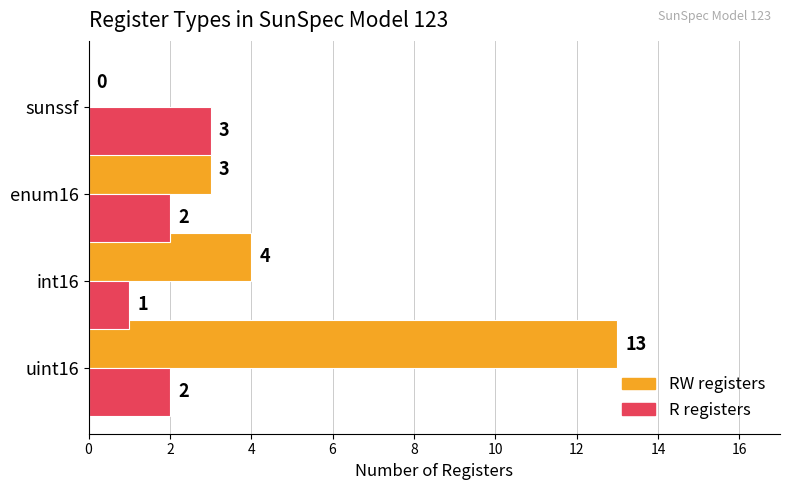

At which category is the sum across all series the highest?

uint16